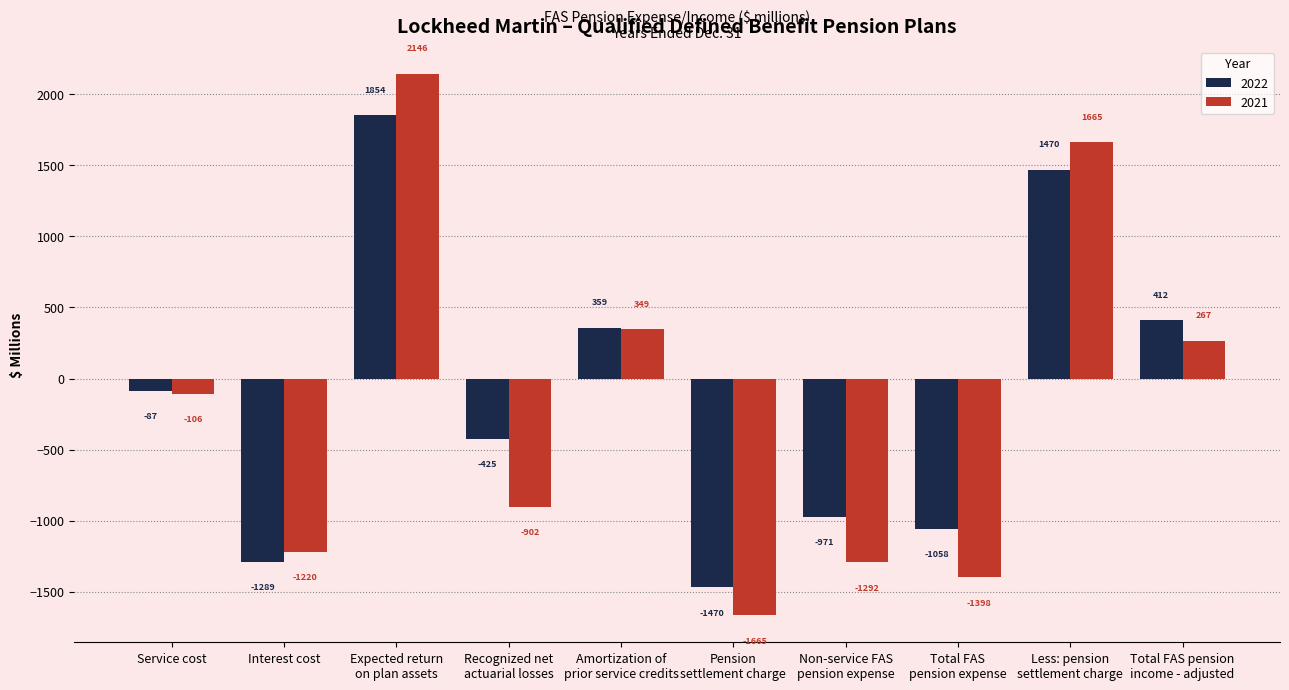

How many values in 2022 are below zero?

6